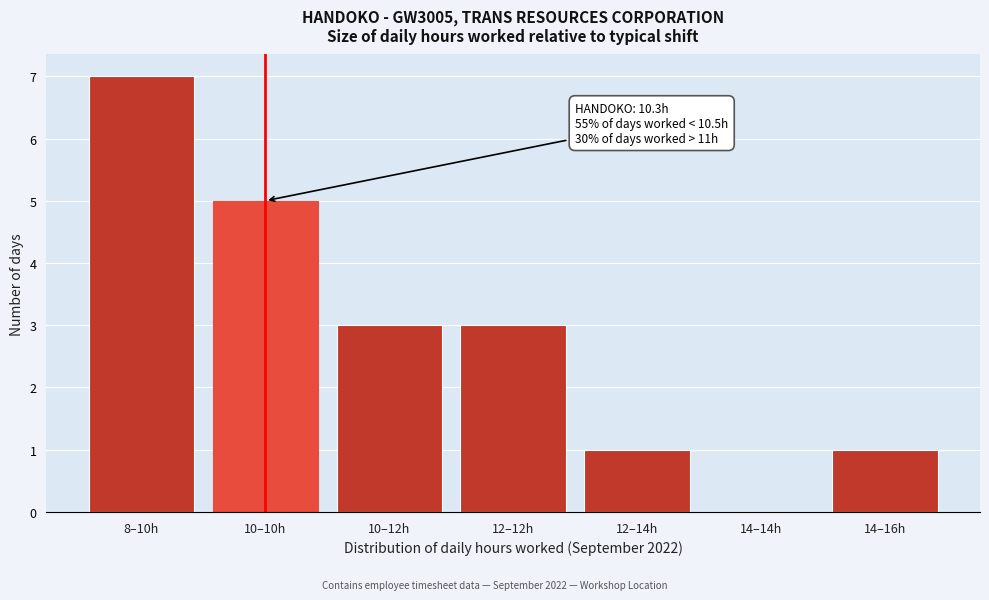

Reading left to right, list all the values displayed in this chart.

8–10h=7	10–10h=5	10–12h=3	12–12h=3	12–14h=1	14–14h=0	14–16h=1